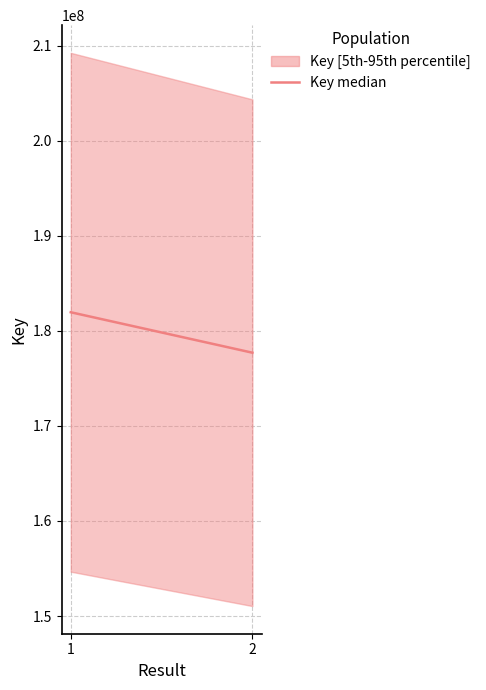

True or false: the data shows 311749474 at 1.

False